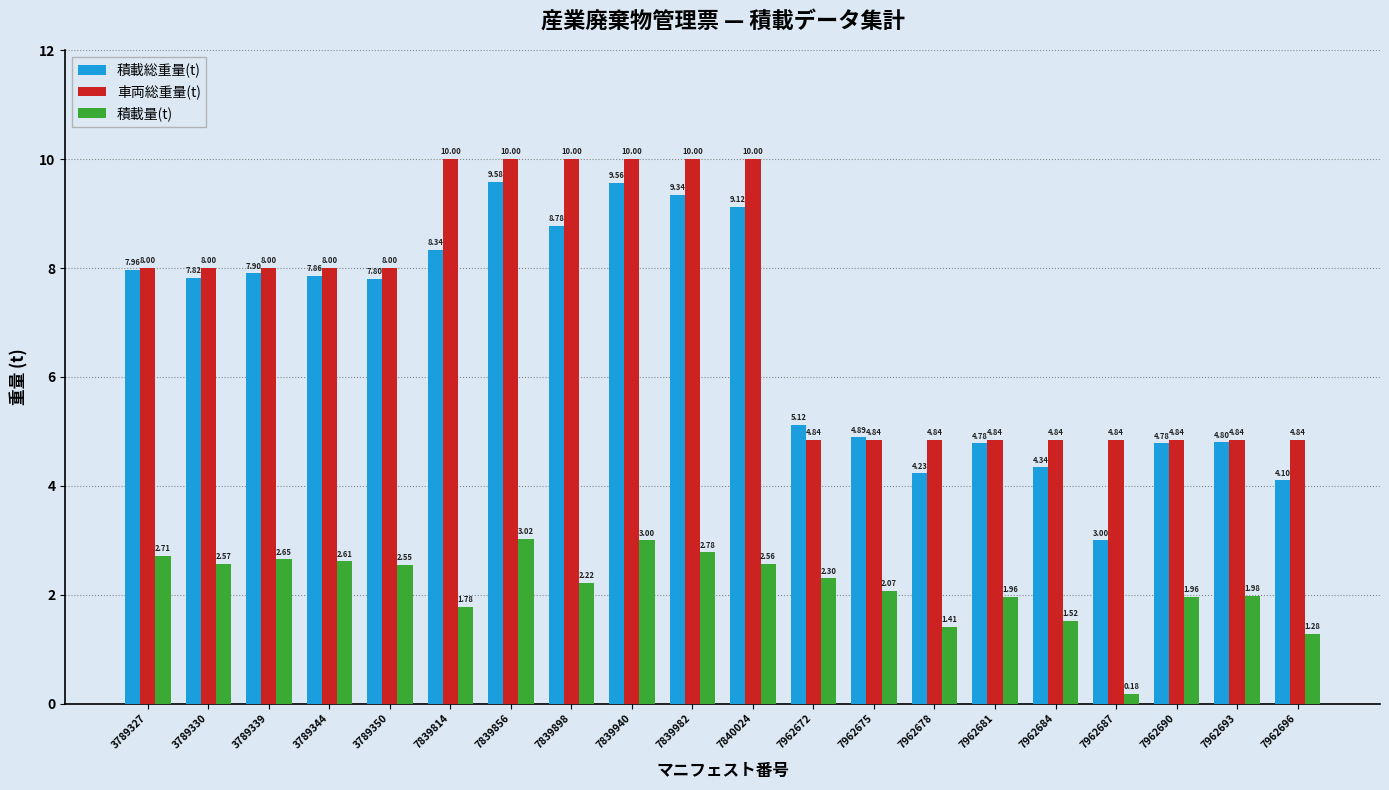

How many values in the 積載総重量(t) series are below 7?

9